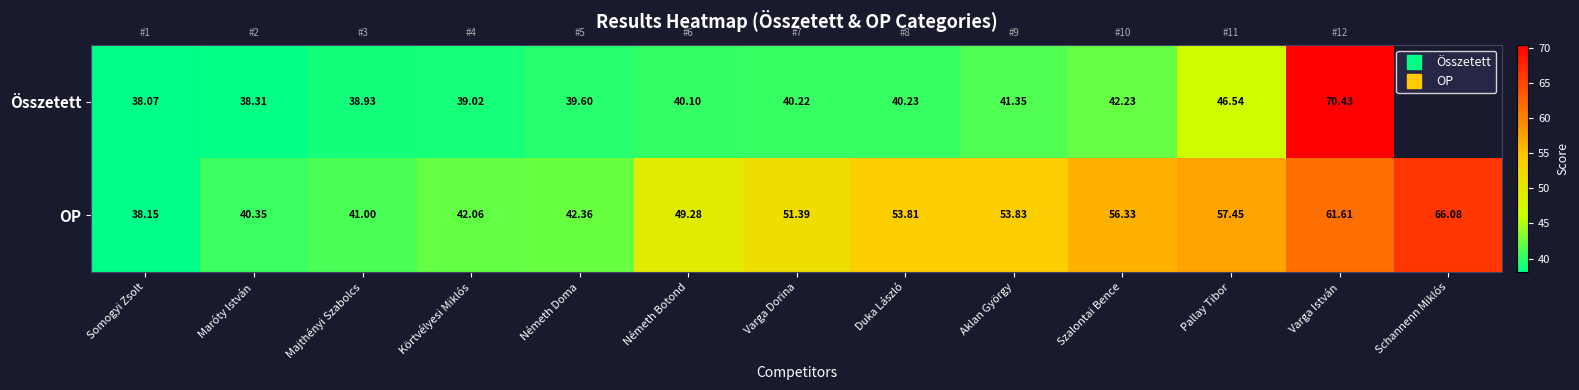

What is the average value of the OP series?

50.3